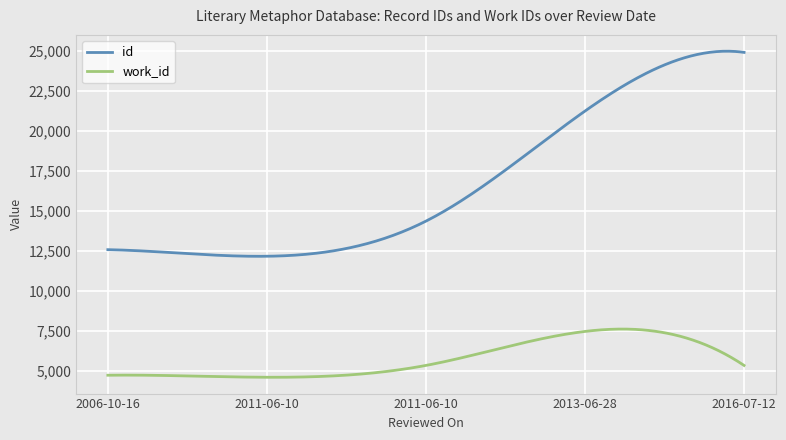

List the series in order of their overall mean, highest first.

id, work_id